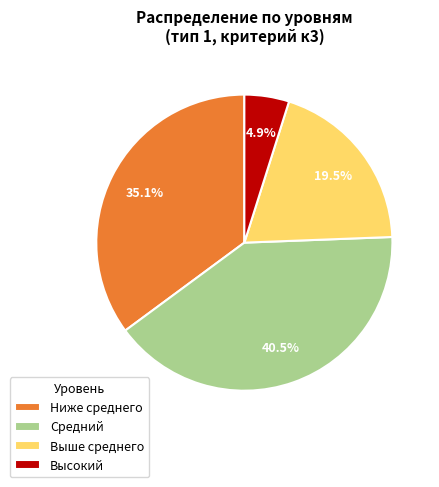

To the nearest percent, what is the difference between the largest and smallest slice percentages?

36%